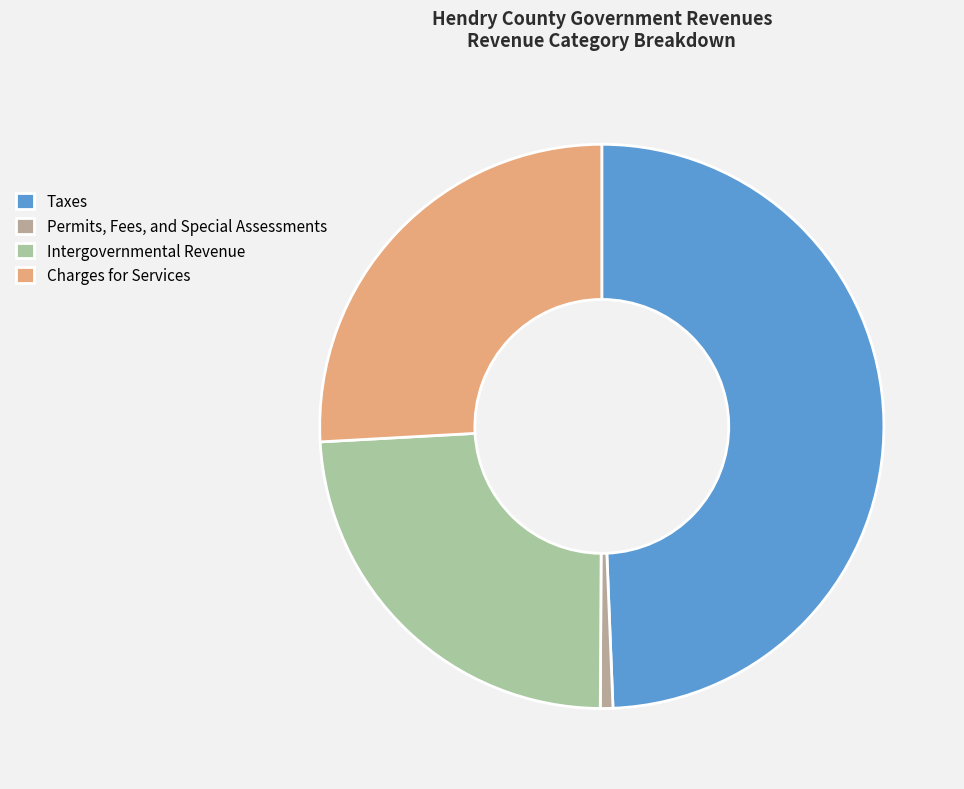

What percentage is the Permits, Fees, and Special Assessments slice, to the nearest percent?

1%